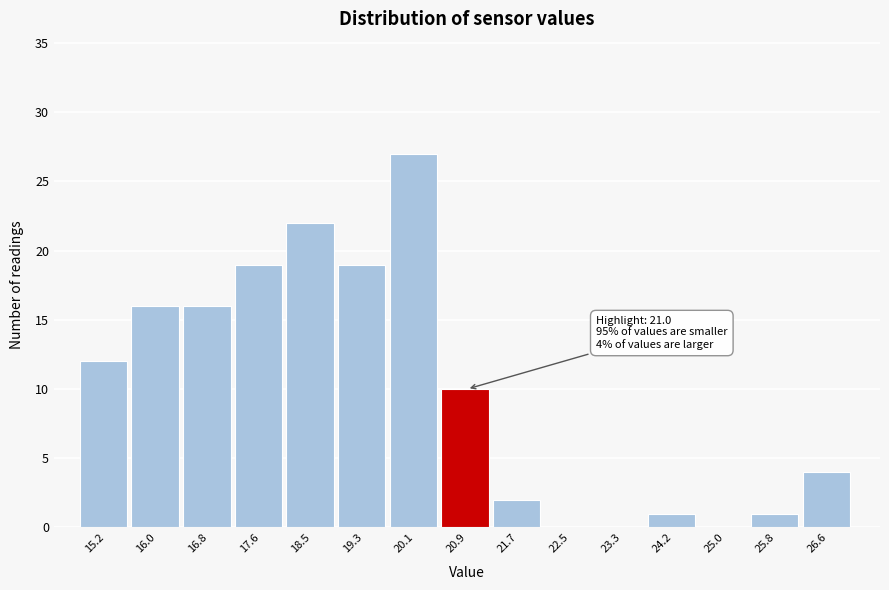

Over which range of the x-axis is the bar tallest?

19.7 to 20.5